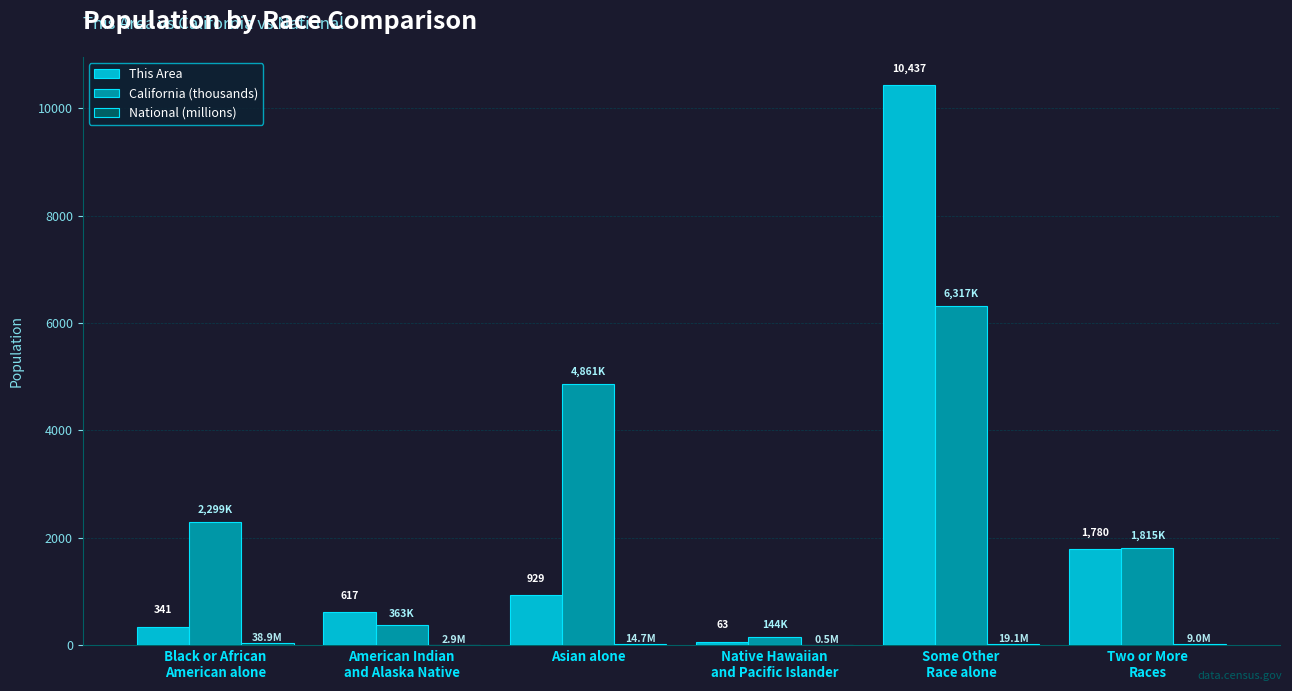

The California (thousands) series shows 3607.5 at Black or African
American alone. True or false?

False